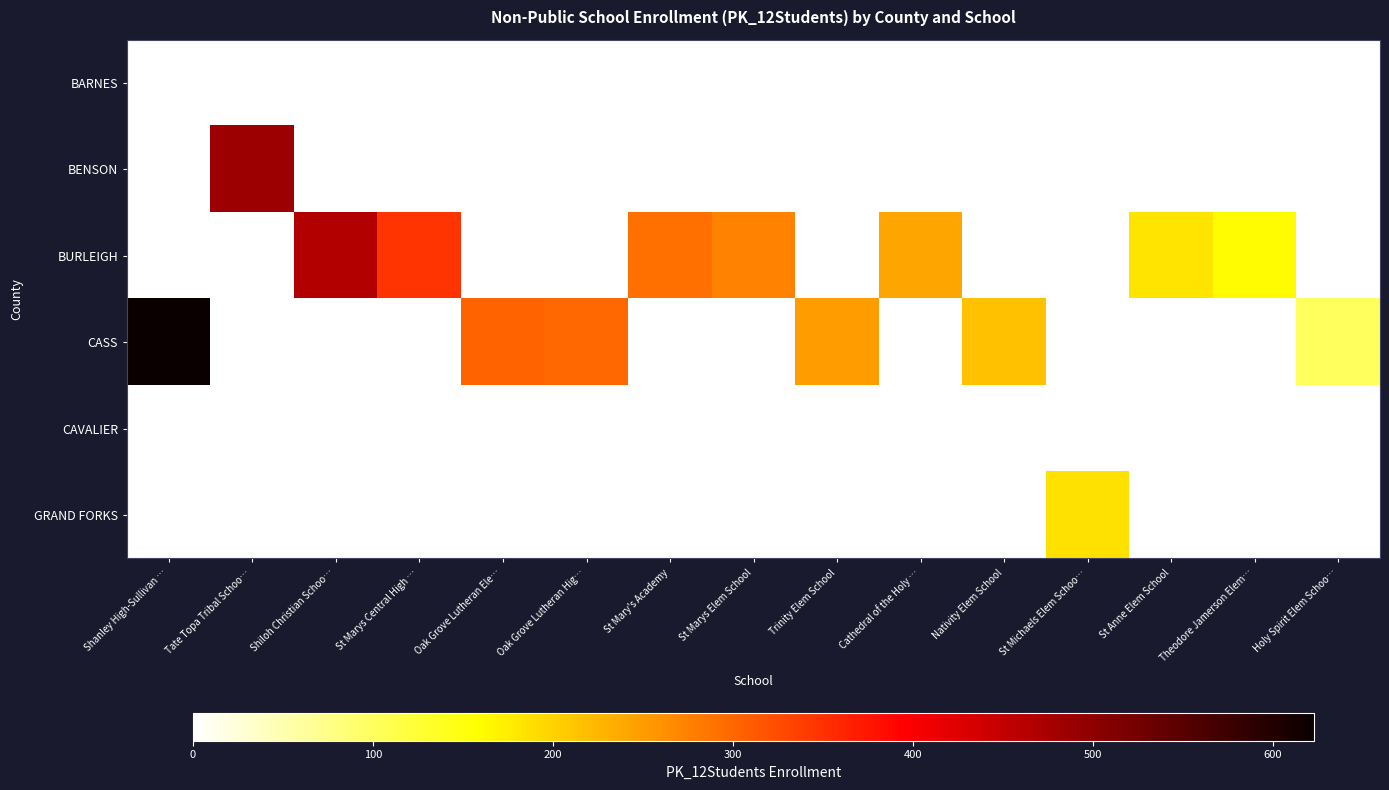

Rank the series at Shanley High-Sullivan … from highest to lowest value.

CASS, BARNES, BENSON, BURLEIGH, CAVALIER, GRAND FORKS